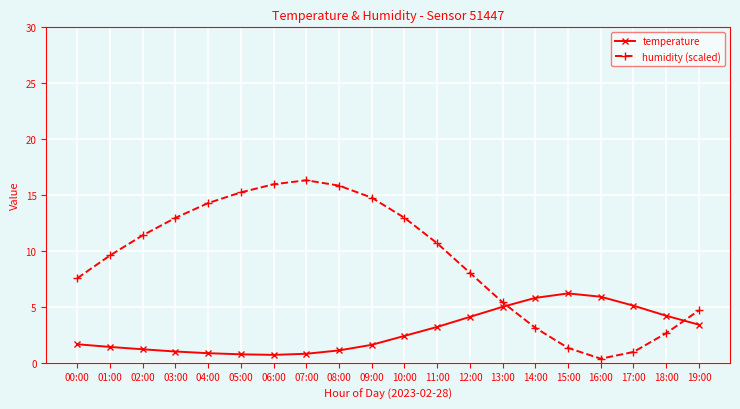

How many categories are shown in the chart?

20